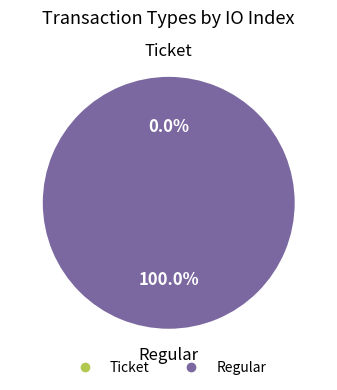

Do Ticket and Regular together represent more than half of the pie?

Yes